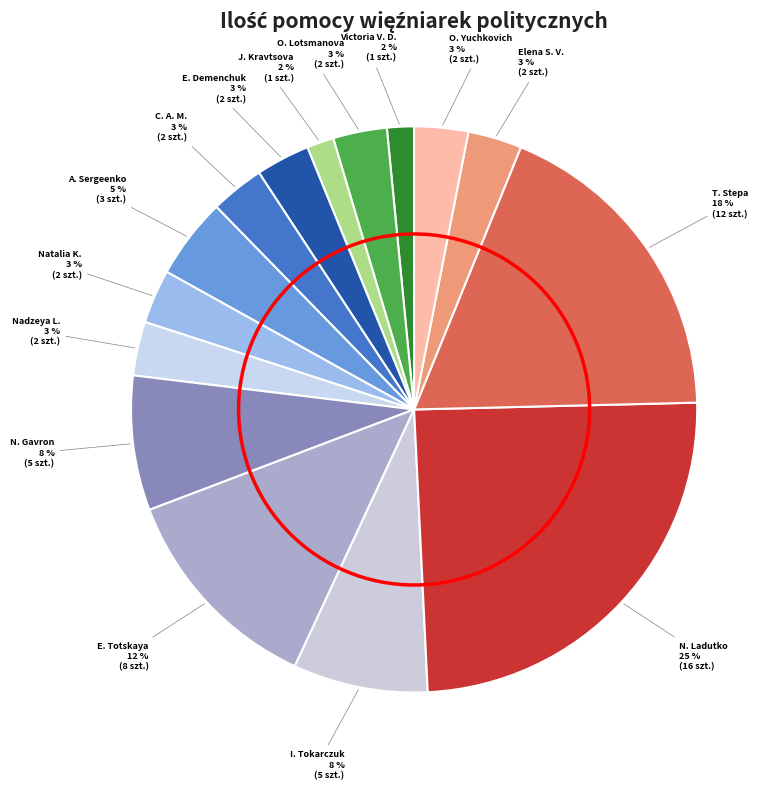

Which category has the biggest portion of the pie?

N. Ladutko